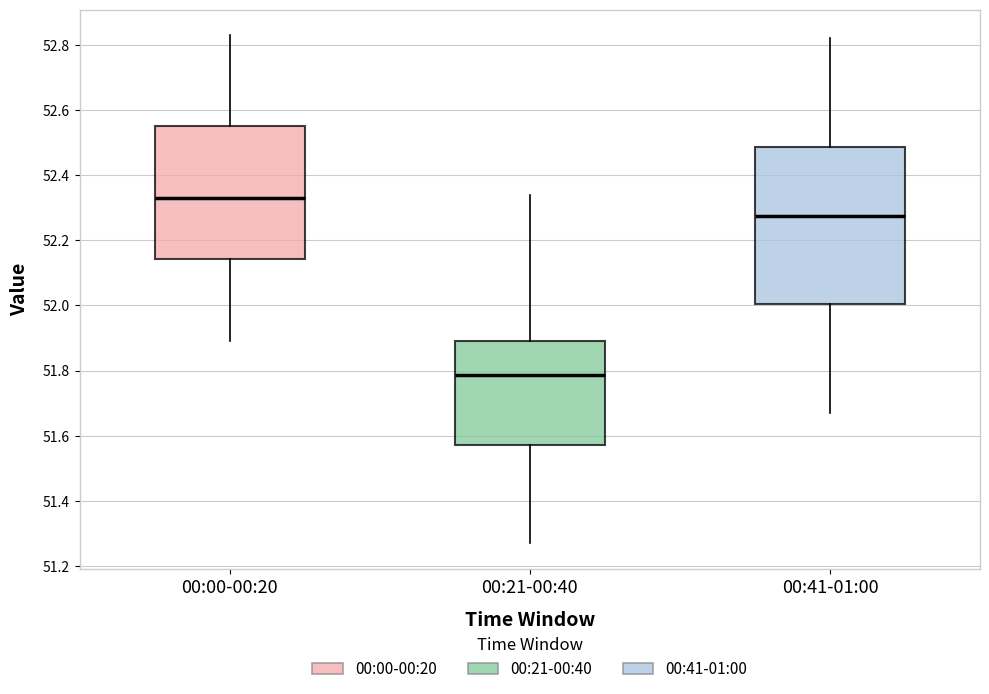

Which box's median line is the lowest?

00:21-00:40